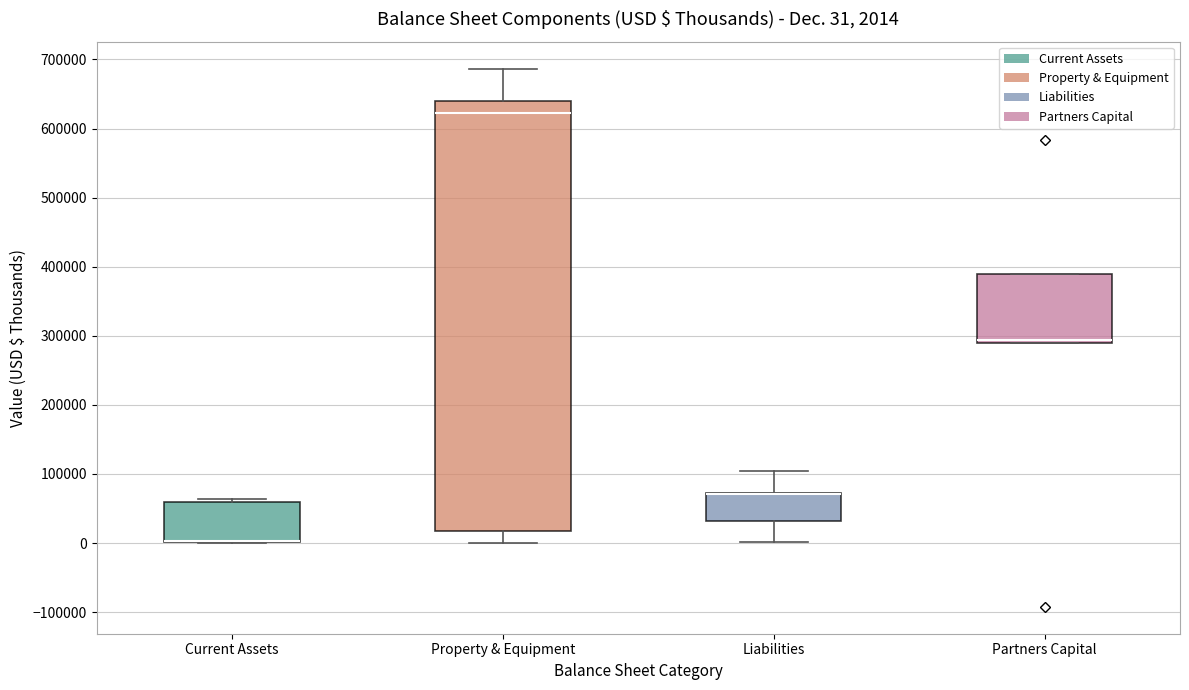

Comparing the boxes themselves (not the whiskers), which one is the tallest?

Property & Equipment